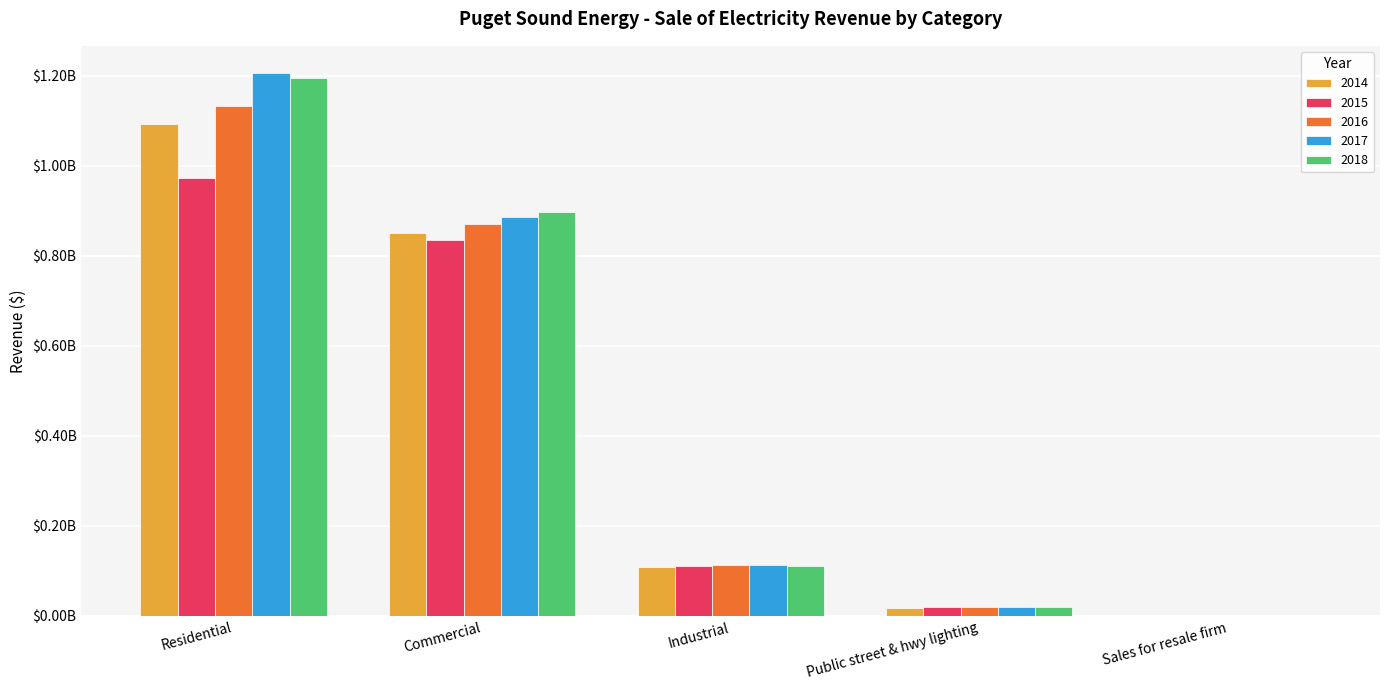

At Residential, list the series in order from largest to smallest.

2017, 2018, 2016, 2014, 2015